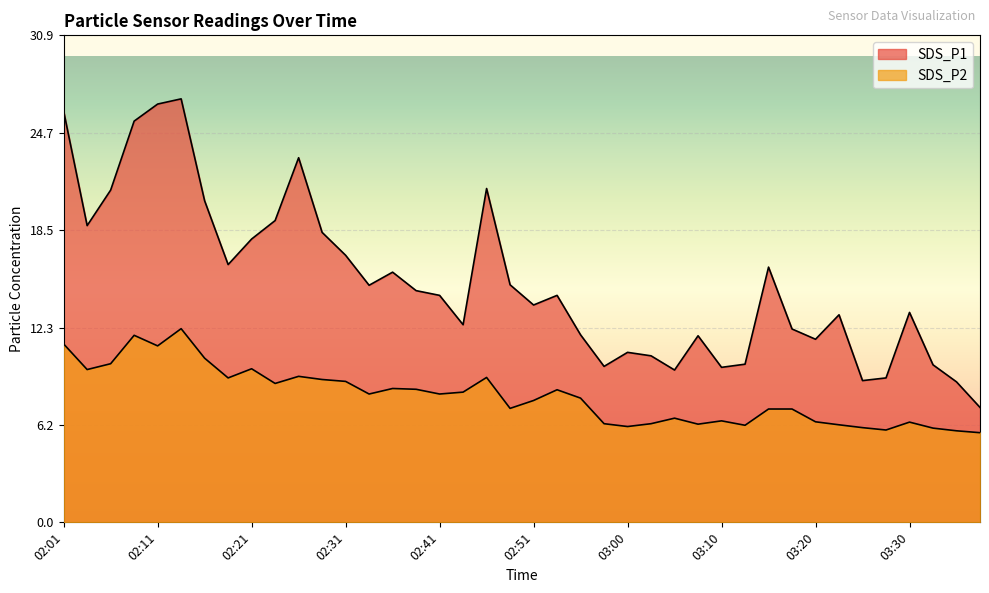

At which label does SDS_P2 first exceed 8?

02:01